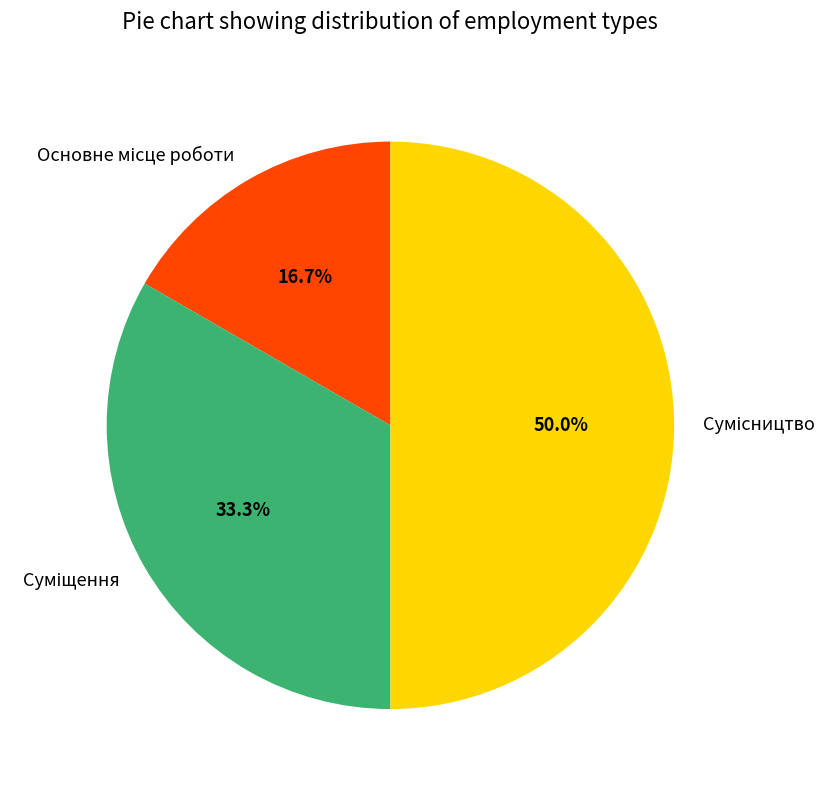

Does Сумісництво represent more than half of the total?

No